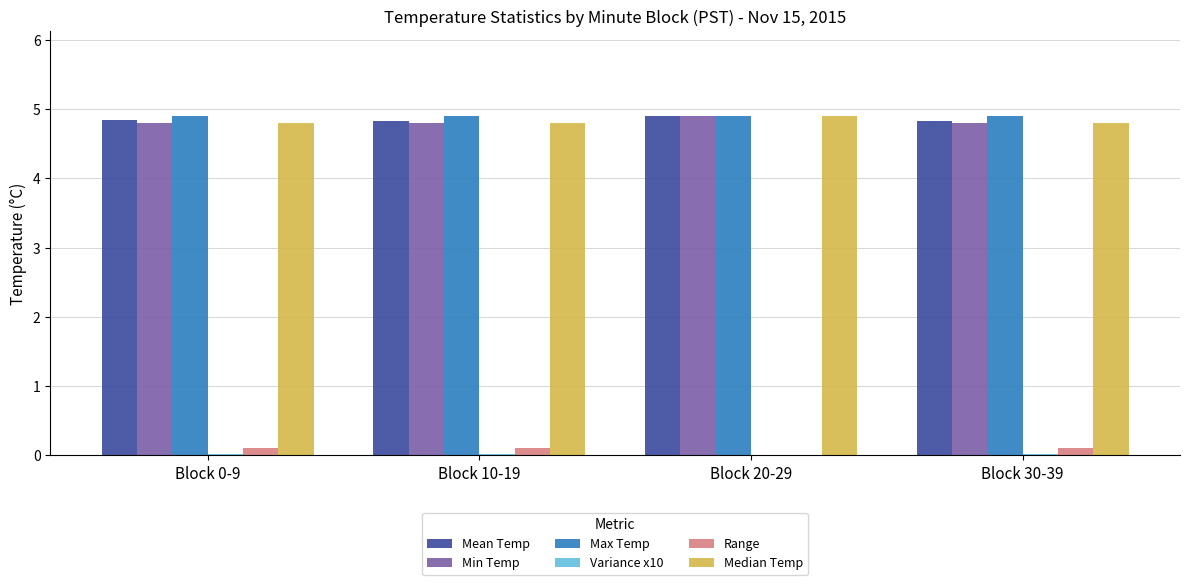

Does the chart contain stacked bars?

No